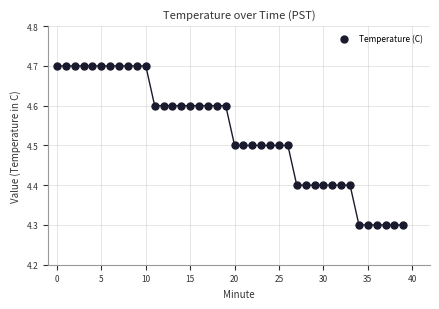

What is the range of Y values (max minus min)?

0.4